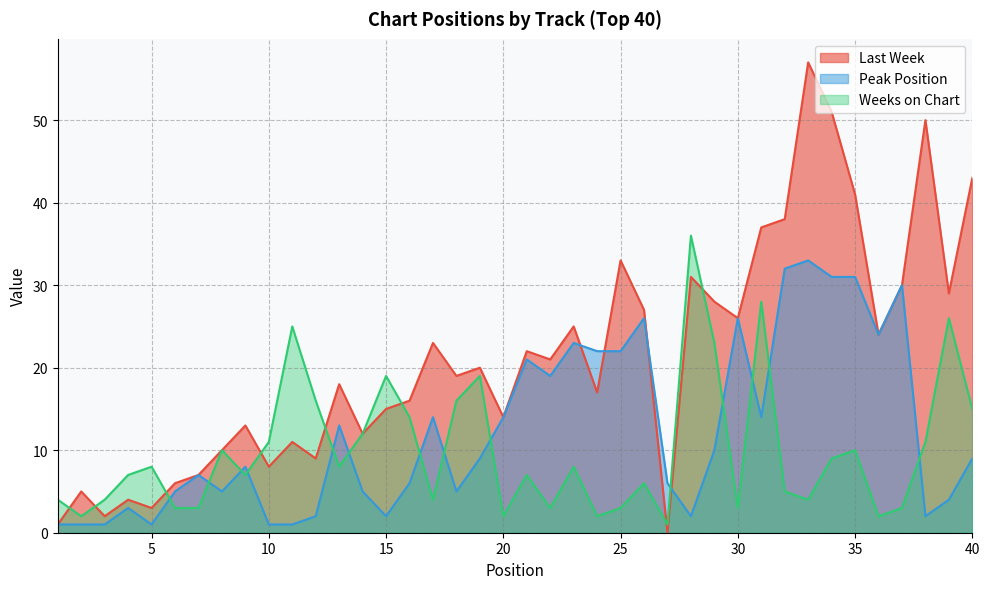

The value of Last Week at 32 is 38. True or false?

True